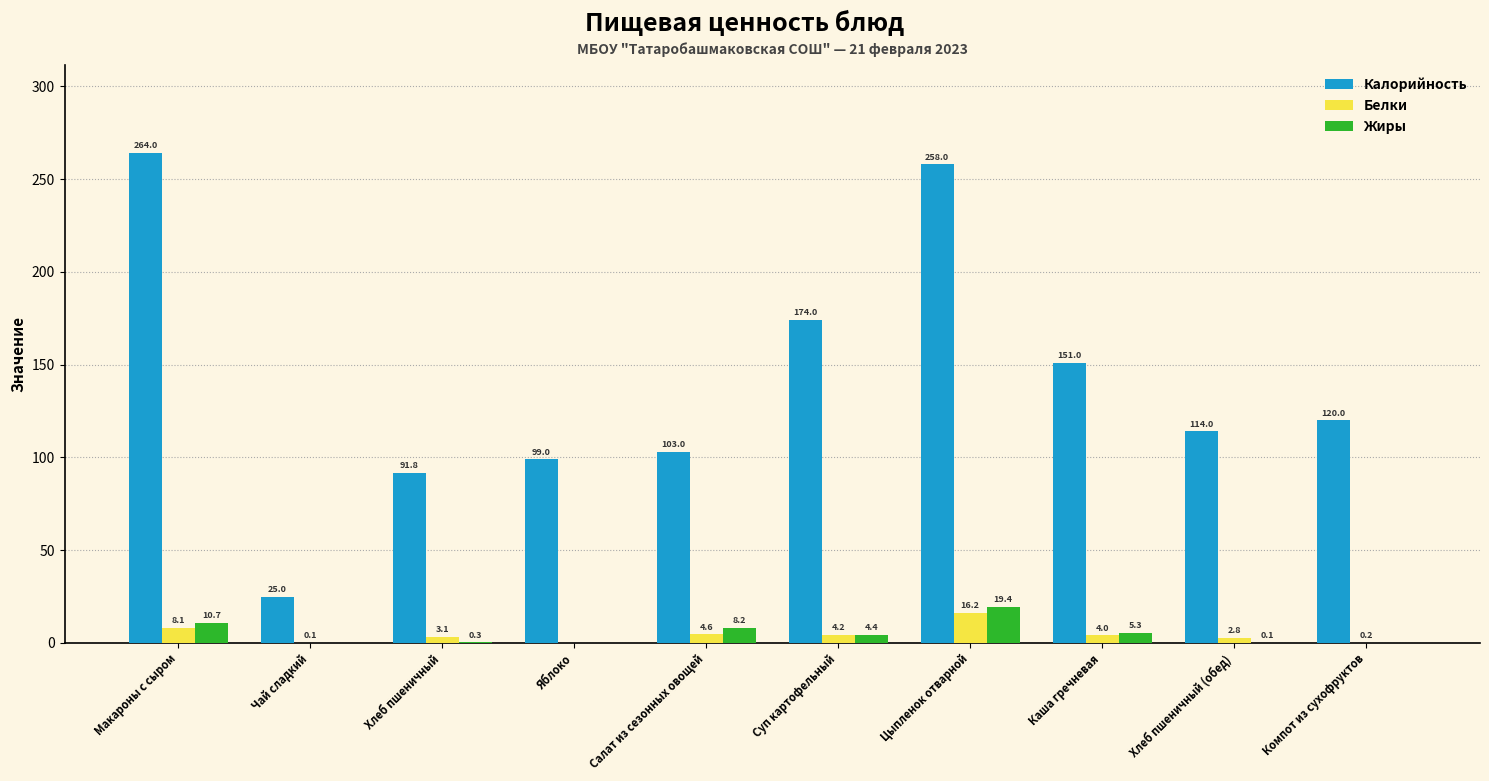

Which series changed the most between Яблоко and Хлеб пшеничный (обед)?

Калорийность